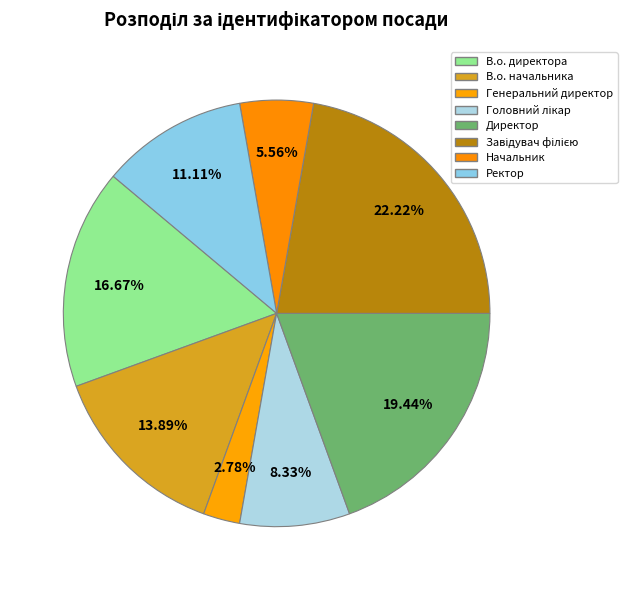

Which category has the smallest portion of the pie?

Генеральний директор